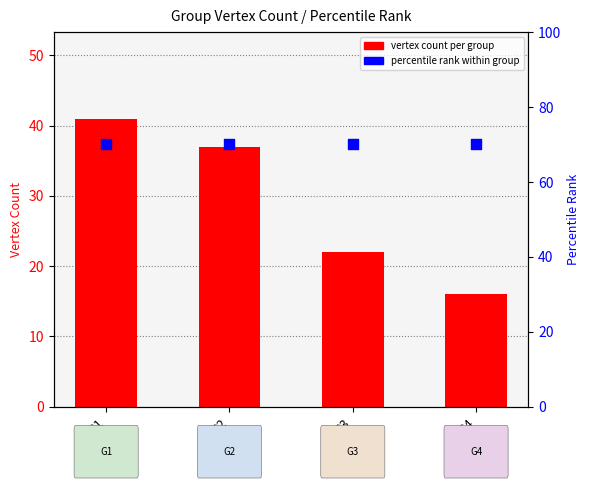

Is the value of percentile rank within group at G4 greater than the value of vertex count per group at G3?

Yes